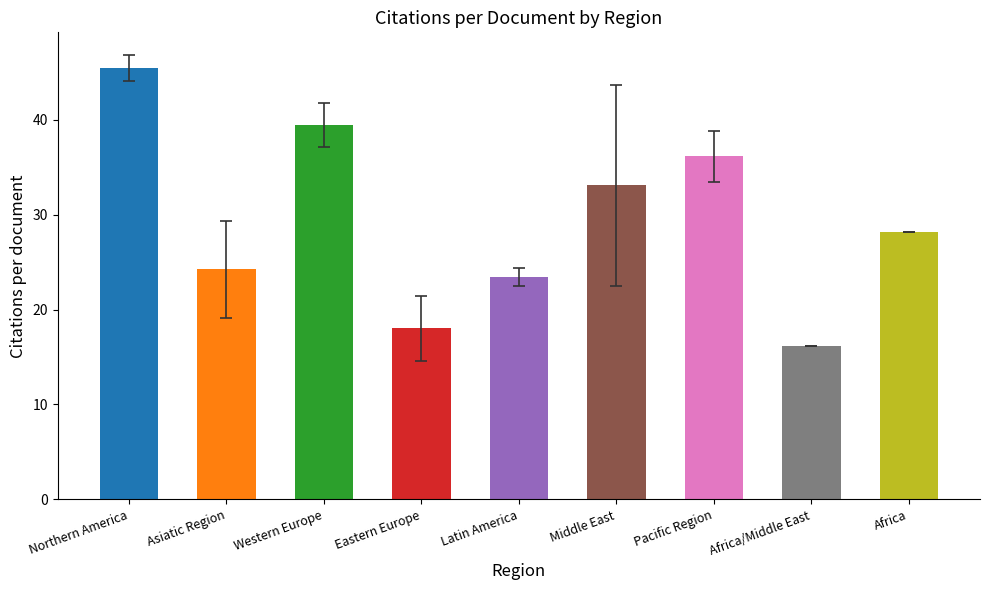

Does the chart contain any negative values?

No